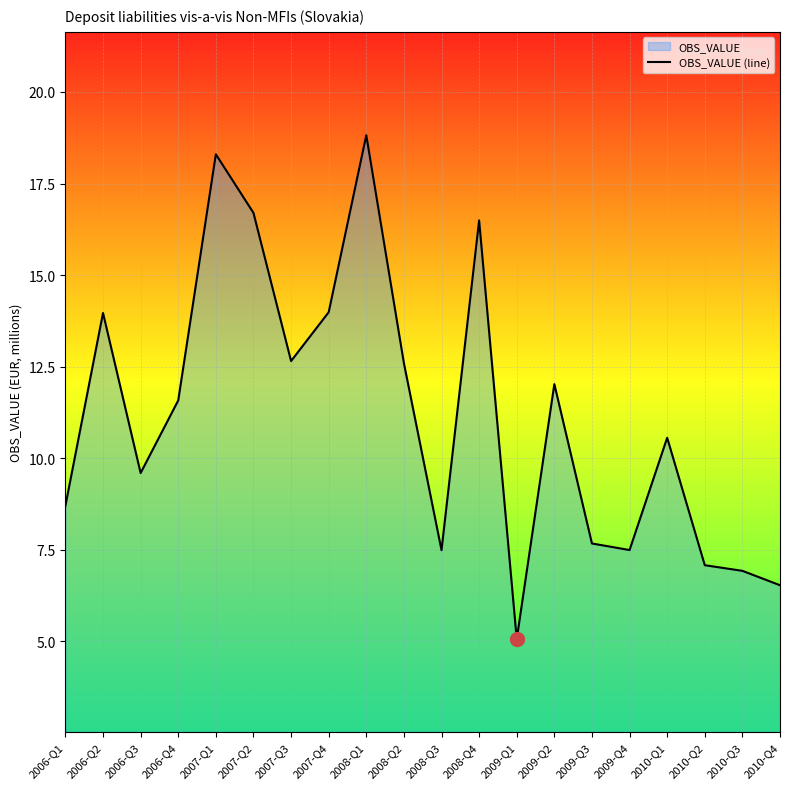

Reading left to right, what are all the values shown in this chart?

8.7	14.0	9.6	11.6	18.3	16.7	12.7	14.0	18.8	12.6	7.5	16.5	5.1	12.0	7.7	7.5	10.6	7.1	6.9	6.5